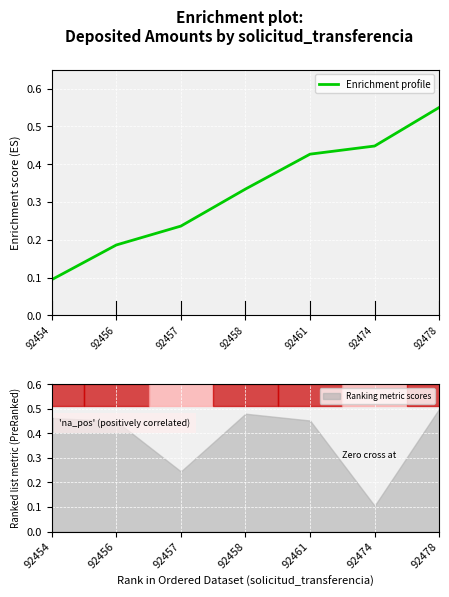

Count the number of data series in this chart.

1